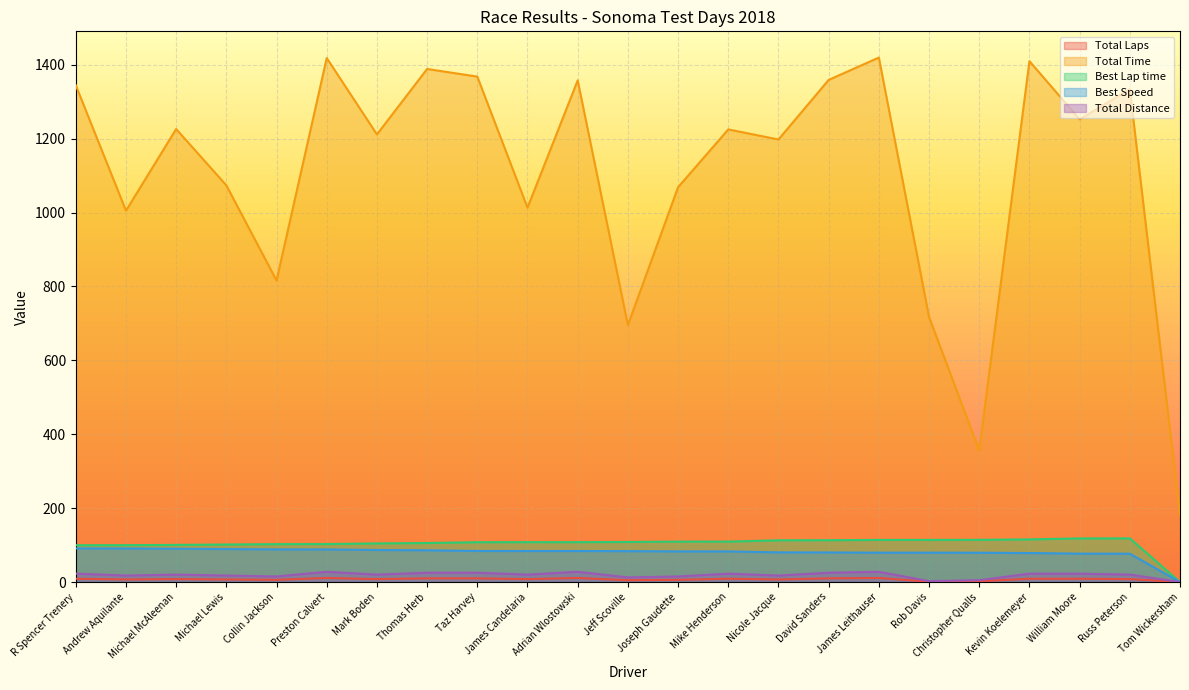

True or false: Total Laps and Total Time cross at least once.

False